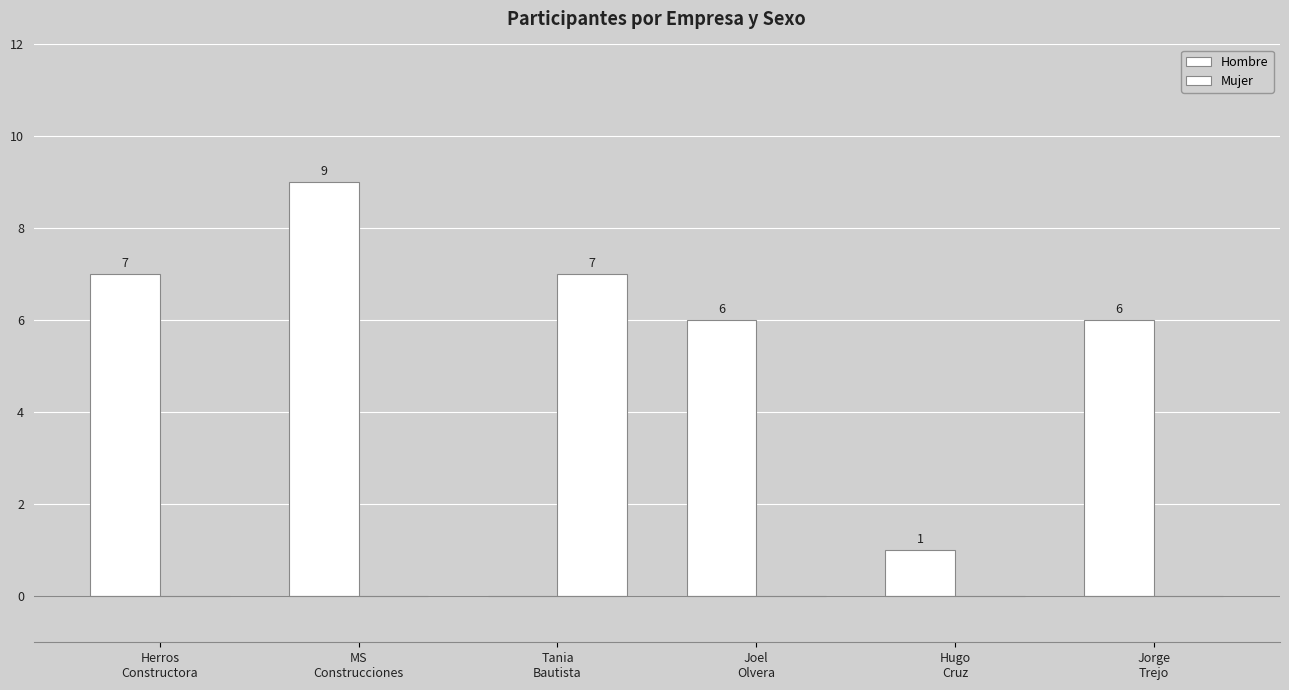

Are the bars horizontal?

No